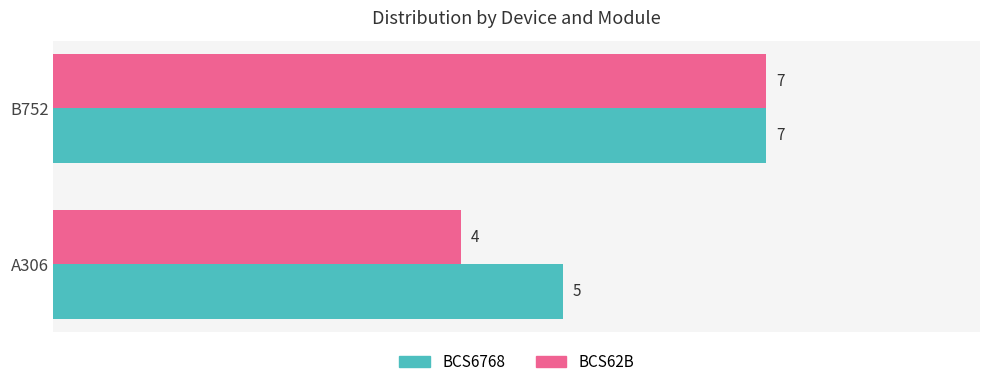

Rank the series by their average value, from highest to lowest.

BCS6768, BCS62B